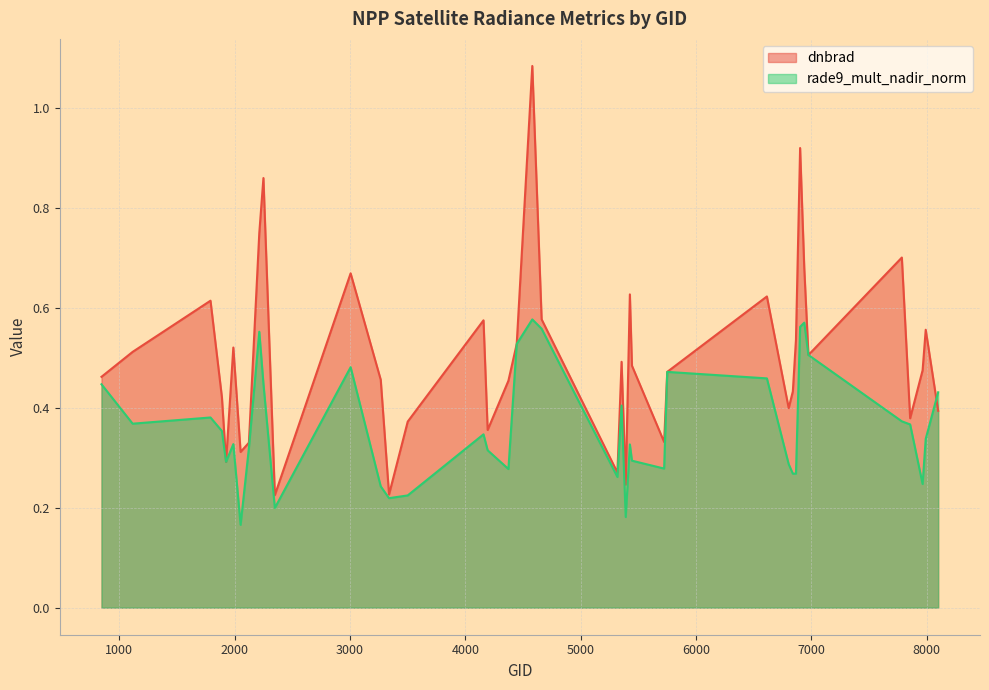

True or false: rade9_mult_nadir_norm has more than 0 points higher than both neighbors.

True